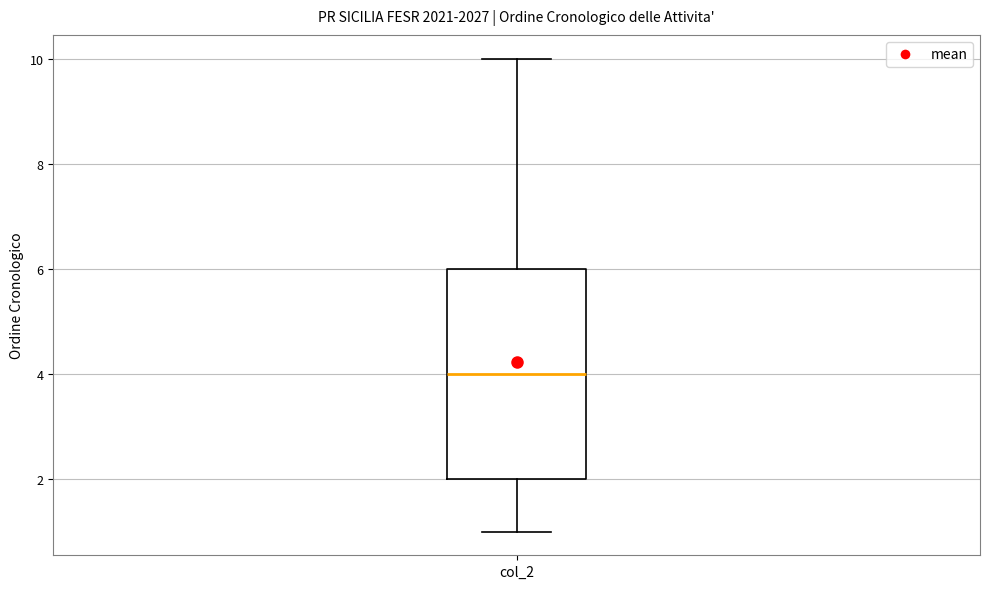

Read this box plot against the y-axis: the position of the median line, the range covered by the box, and the ends of both whiskers. The values are not printed on the chart, so give them approximately, as read against the axis.

median 4, box 2 to 6, whiskers 1 to 10